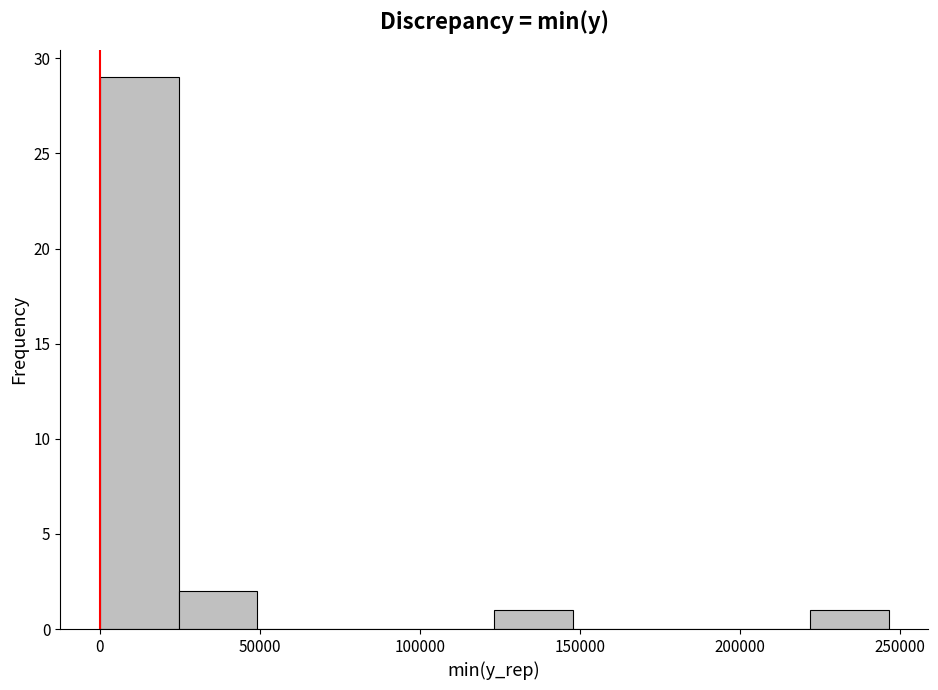

Which range on the x-axis has the tallest bar?

0 to 25000